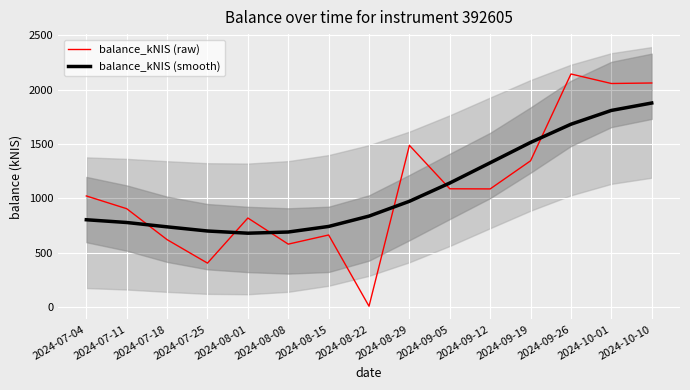

List the labels in order of balance_kNIS (raw) value, largest first.

2024-09-26, 2024-10-10, 2024-10-01, 2024-08-29, 2024-09-19, 2024-09-05, 2024-09-12, 2024-07-04, 2024-07-11, 2024-08-01, 2024-08-15, 2024-07-18, 2024-08-08, 2024-07-25, 2024-08-22